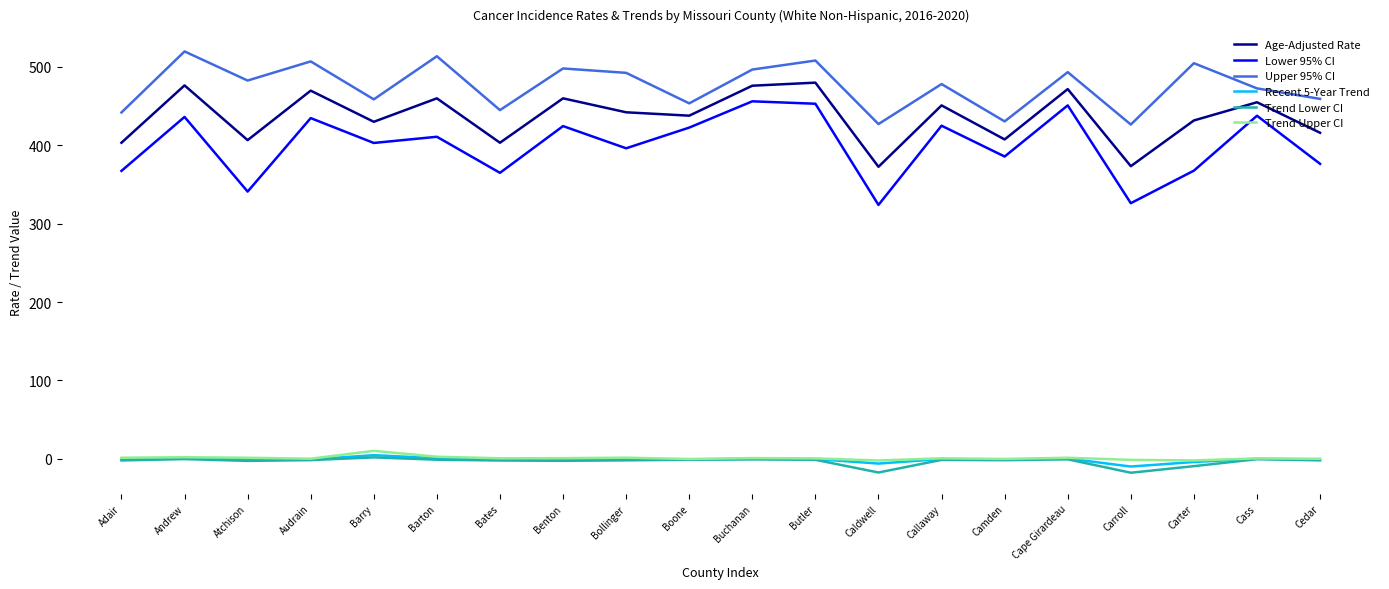

At which label does Trend Lower CI first exceed -1?

Andrew